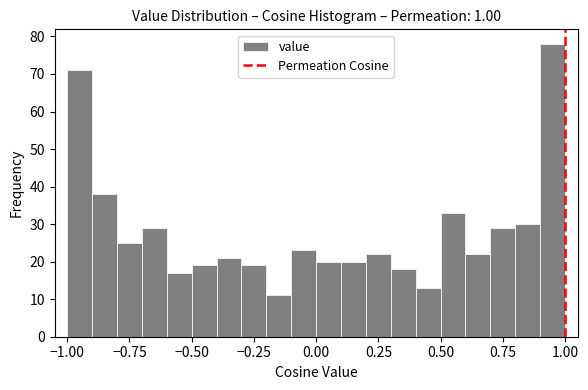

Around what value on the x-axis is the tallest bar? Give the approximate position of its centre, as read against the axis.

0.95